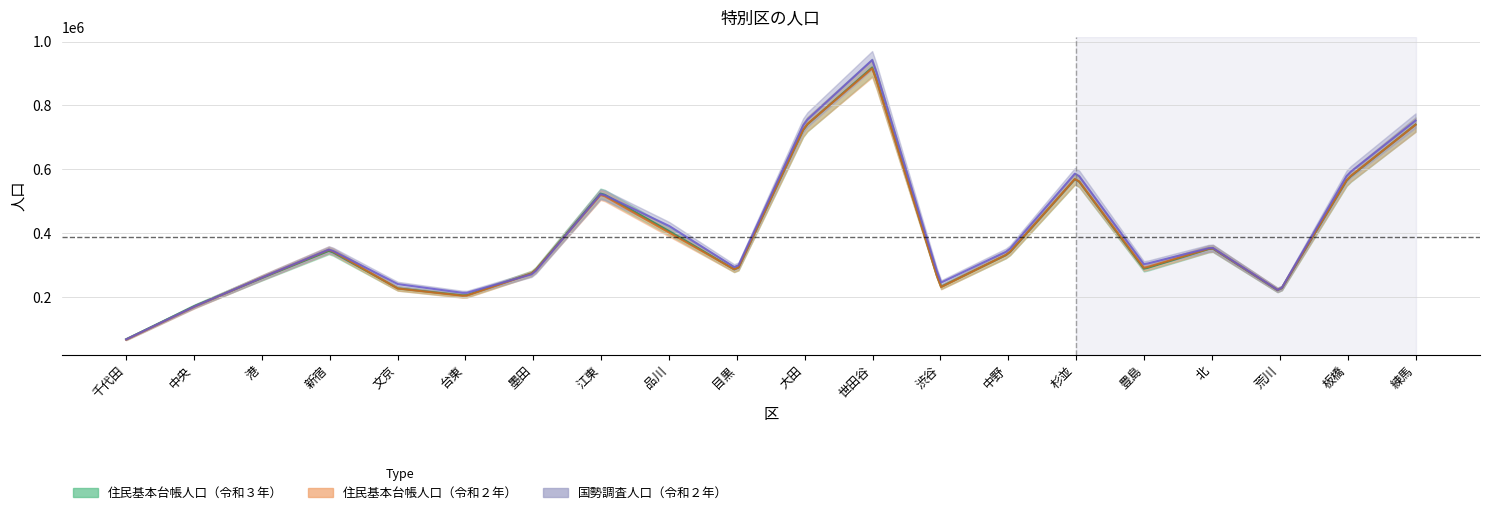

What is the difference between the highest and lowest values at 板橋?

14270